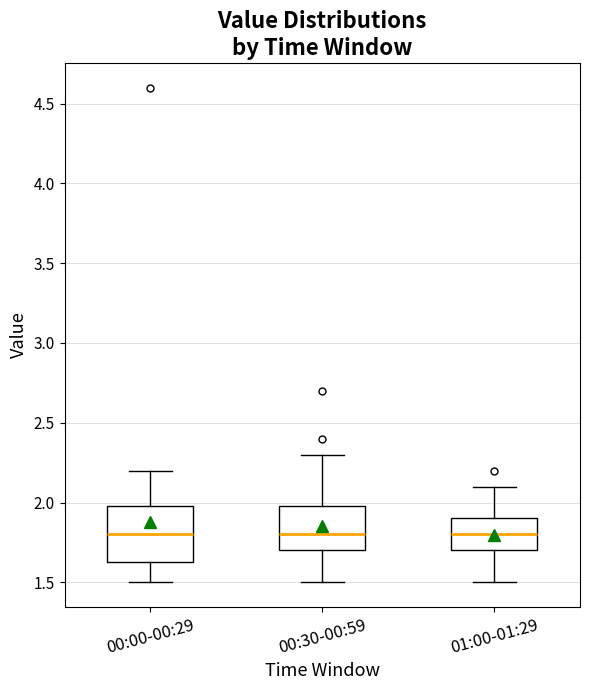

Which box is the tallest, from its lower edge to its upper edge?

00:00-00:29